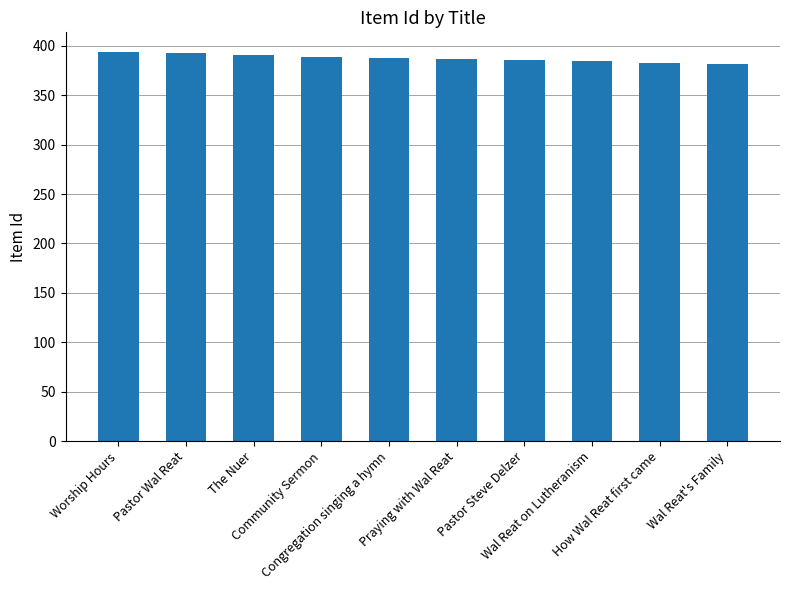

The value at Worship Hours is 394. True or false?

True